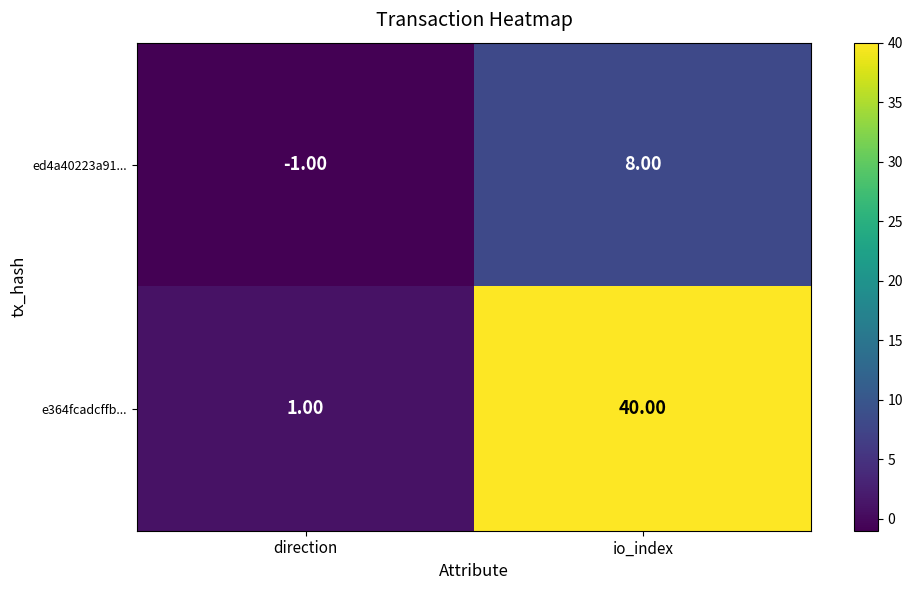

At which category does the chart reach its minimum across all series?

direction